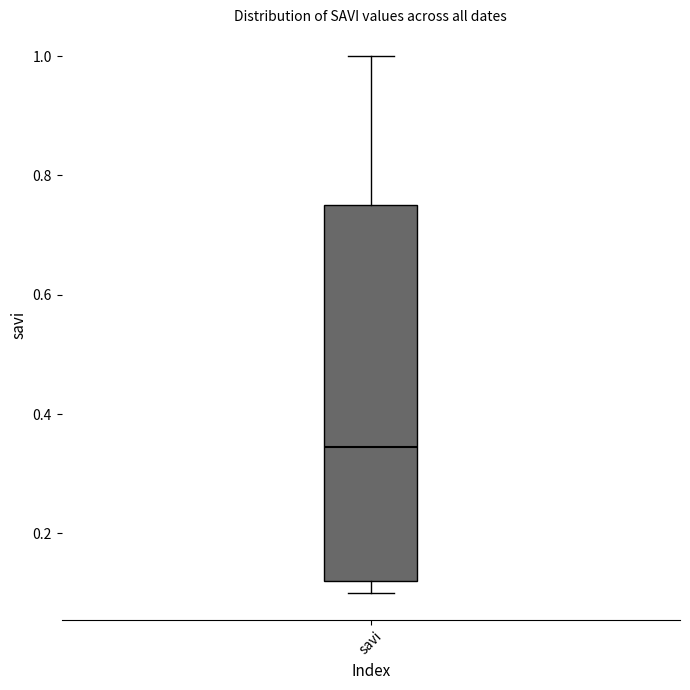

Where does the median line of the box for savi sit on the y-axis? The values are not printed on the chart, so give them approximately, as read against the axis.

0.34